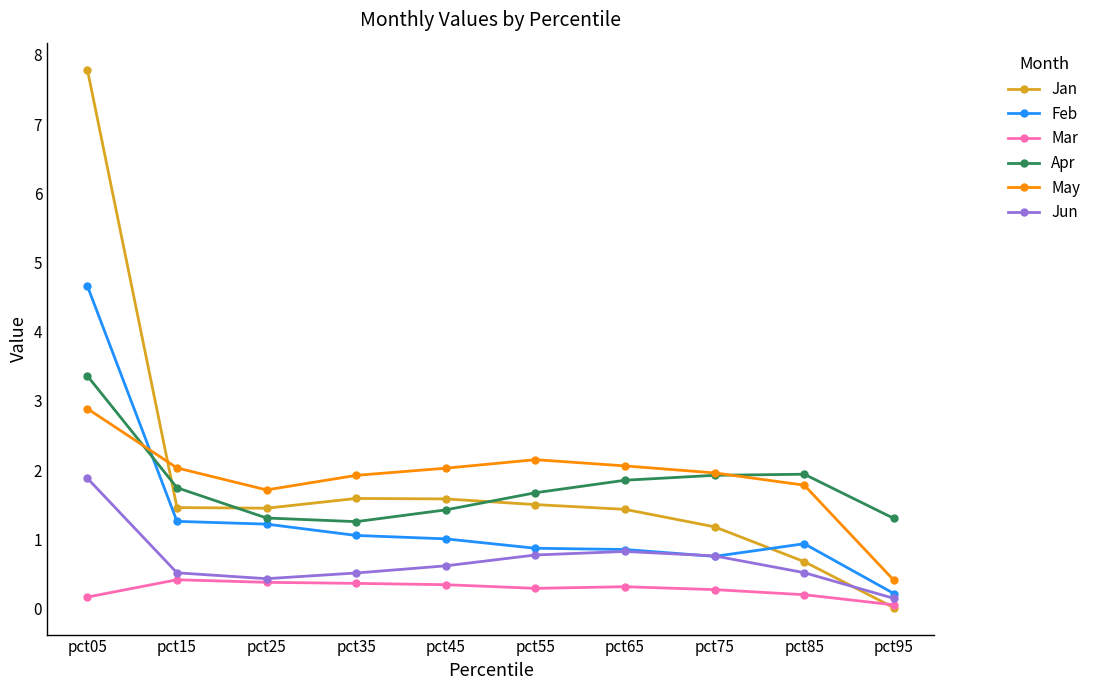

At which label does Jan first exceed 1?

pct05